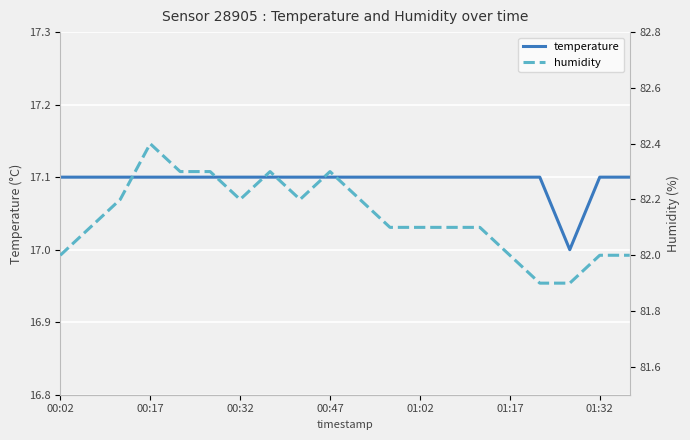

The value of temperature at 00:02 is 17.1. True or false?

True